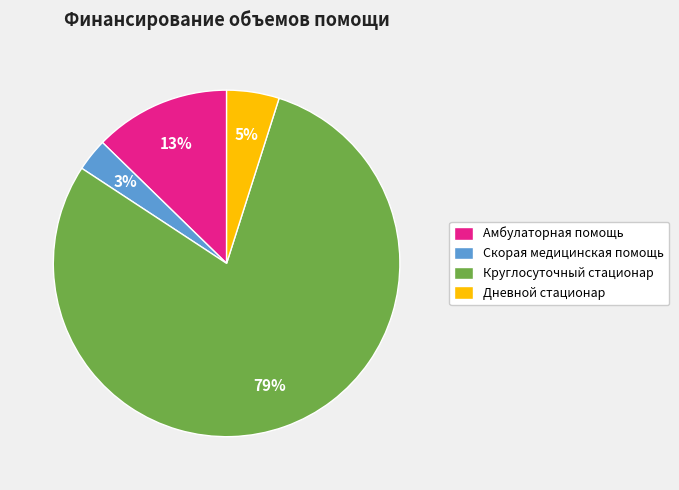

Does any single category account for the majority?

Yes